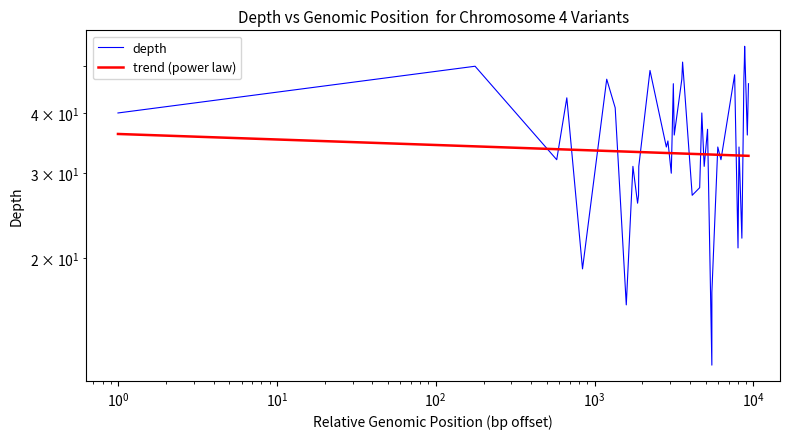

What is the average value of the depth series?

35.1